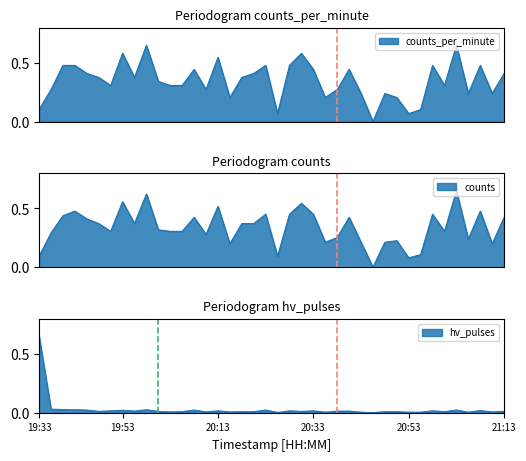

Reading left to right, what are all the values shown in this chart?

counts_per_minute: 0.1	0.3	0.5	0.5	0.4	0.4	0.3	0.6	0.4	0.7	0.3	0.3	0.3	0.4	0.3	0.5	0.2	0.4	0.4	0.5	0.1	0.5	0.6	0.4	0.2	0.3	0.4	0.2	0.0	0.2	0.2	0.1	0.1	0.5	0.3	0.7	0.2	0.5	0.2	0.4
counts: 0.1	0.3	0.4	0.5	0.4	0.4	0.3	0.6	0.4	0.6	0.3	0.3	0.3	0.4	0.3	0.5	0.2	0.4	0.4	0.5	0.1	0.5	0.5	0.5	0.2	0.3	0.4	0.2	0.0	0.2	0.2	0.1	0.1	0.5	0.3	0.7	0.2	0.5	0.2	0.4
hv_pulses: 0.7	0.0	0.0	0.0	0.0	0.0	0.0	0.0	0.0	0.0	0.0	0.0	0.0	0.0	0.0	0.0	0.0	0.0	0.0	0.0	0.0	0.0	0.0	0.0	0.0	0.0	0.0	0.0	0.0	0.0	0.0	0.0	0.0	0.0	0.0	0.0	0.0	0.0	0.0	0.0